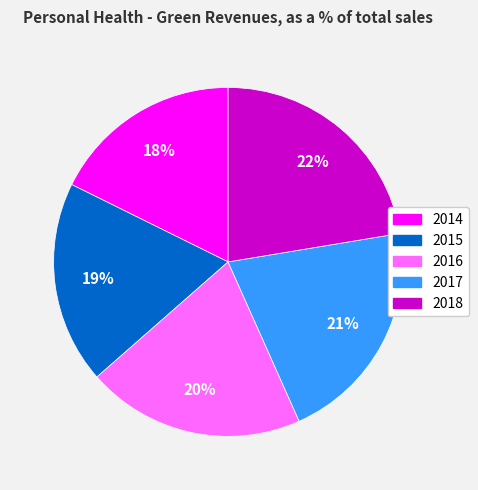

How many segments does this pie chart have?

5